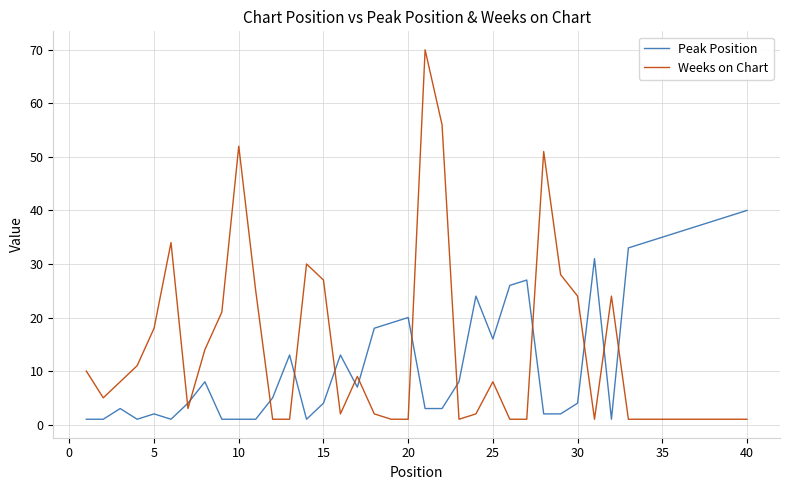

What is the minimum value shown in the chart?

1